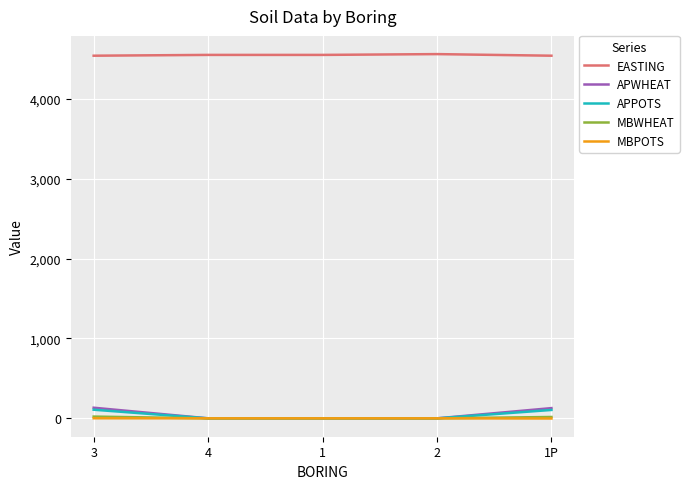

What is the average value of the MBWHEAT series?

8